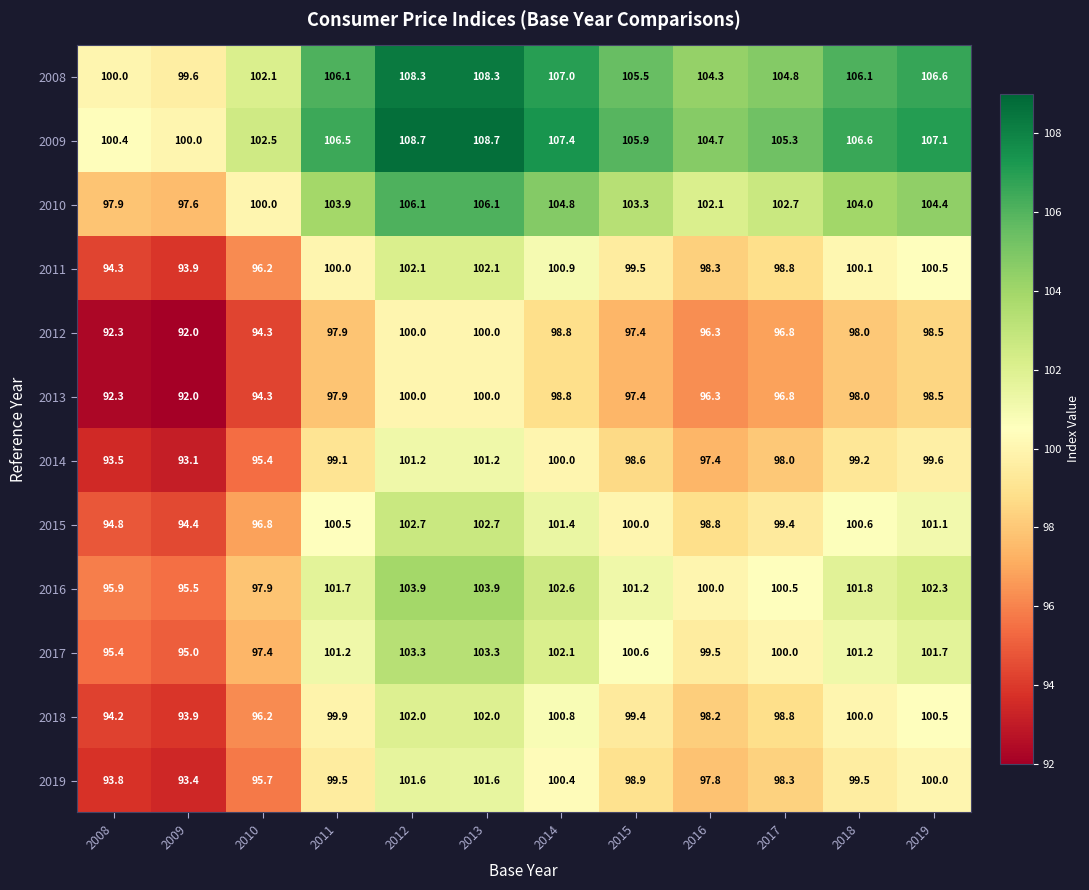

What is the difference between the second highest and second lowest values in the 2019 series?

7.8